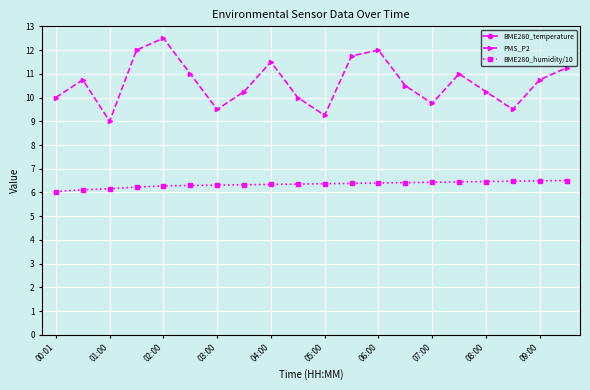

What is the difference between the maximum and minimum values in the BME280_humidity/10 series?

0.5